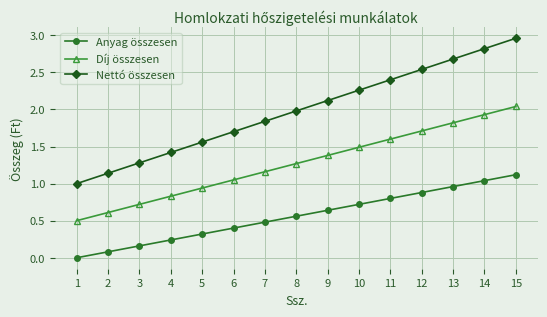

Which label corresponds to the largest value in the chart?

15